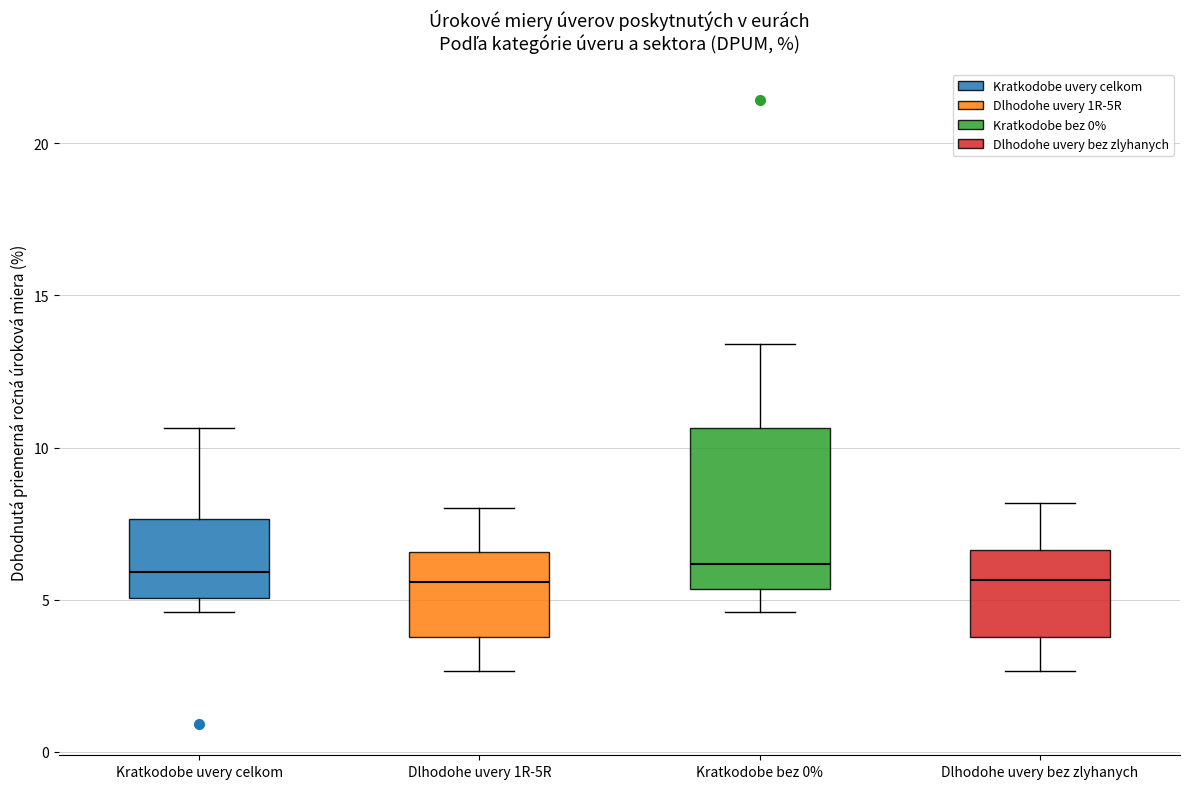

Comparing the boxes themselves (not the whiskers), which one is the tallest?

Kratkodobe bez 0%